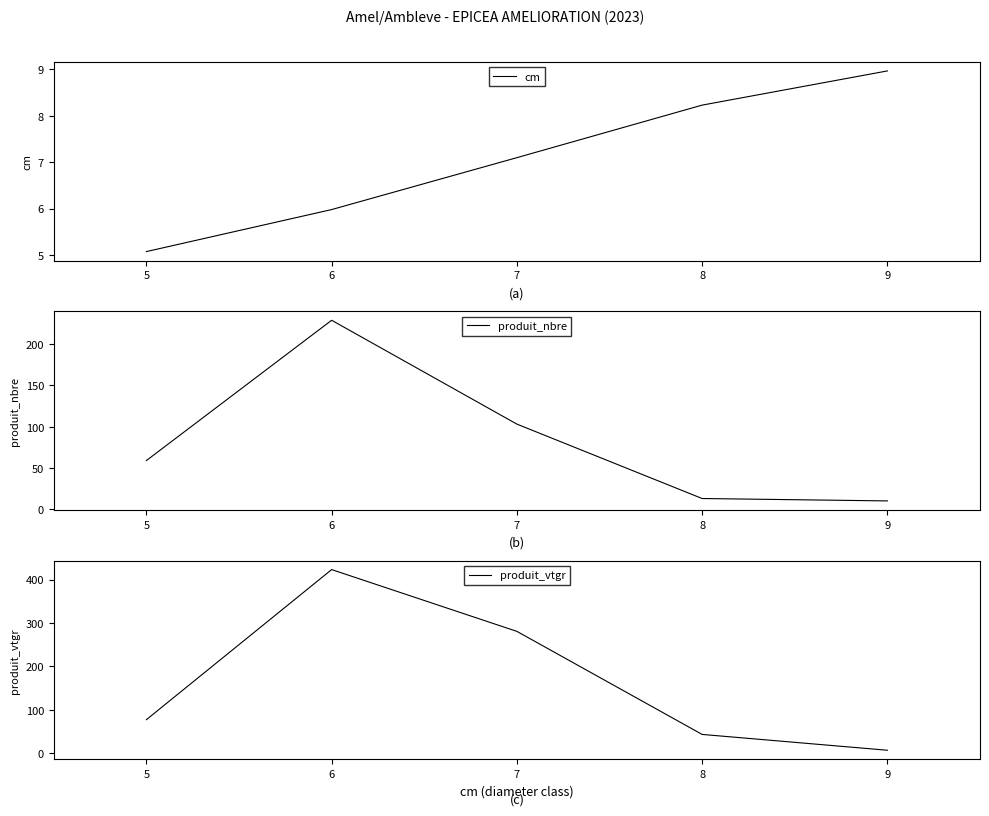

How many categories are shown in the chart?

5